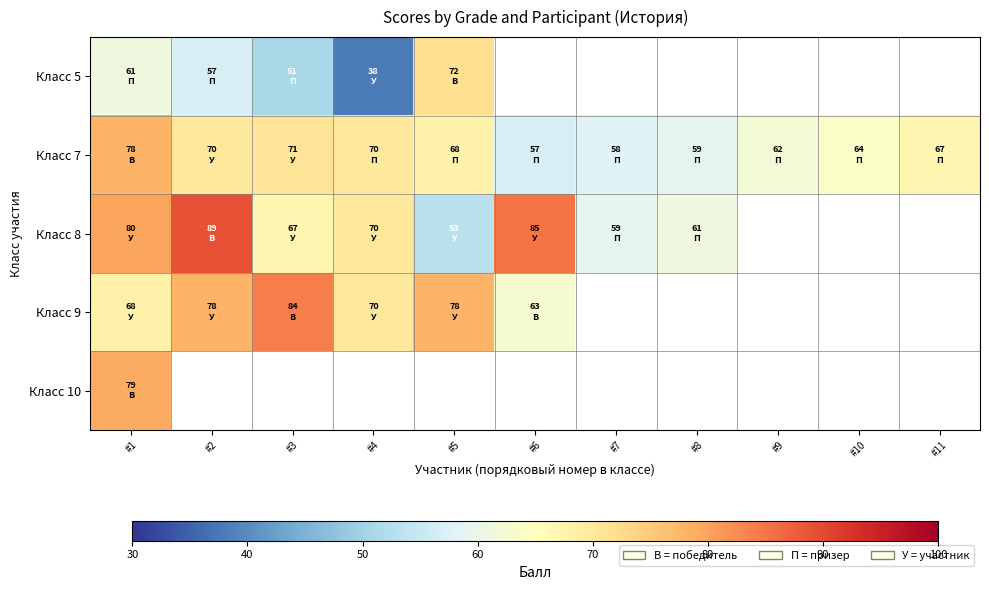

Which series has the largest total across all categories?

Класс 7